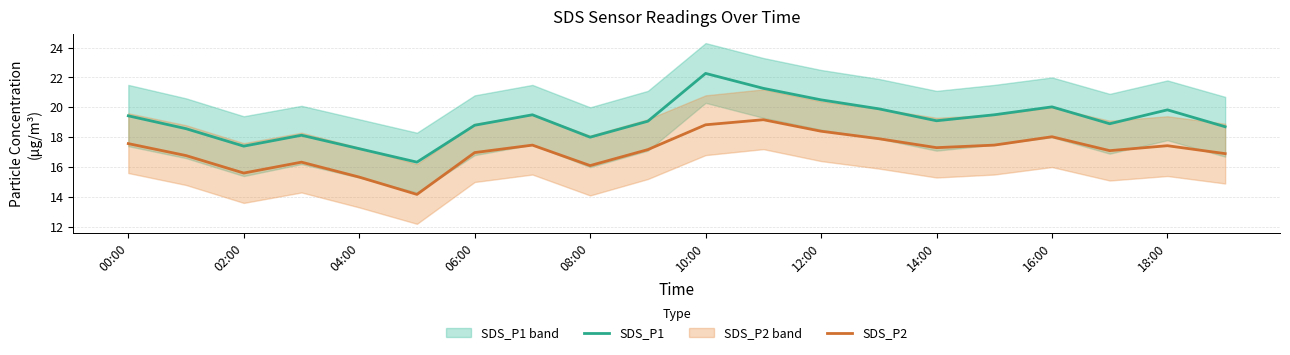

True or false: SDS_P1 has more than 1 interior local peaks.

True